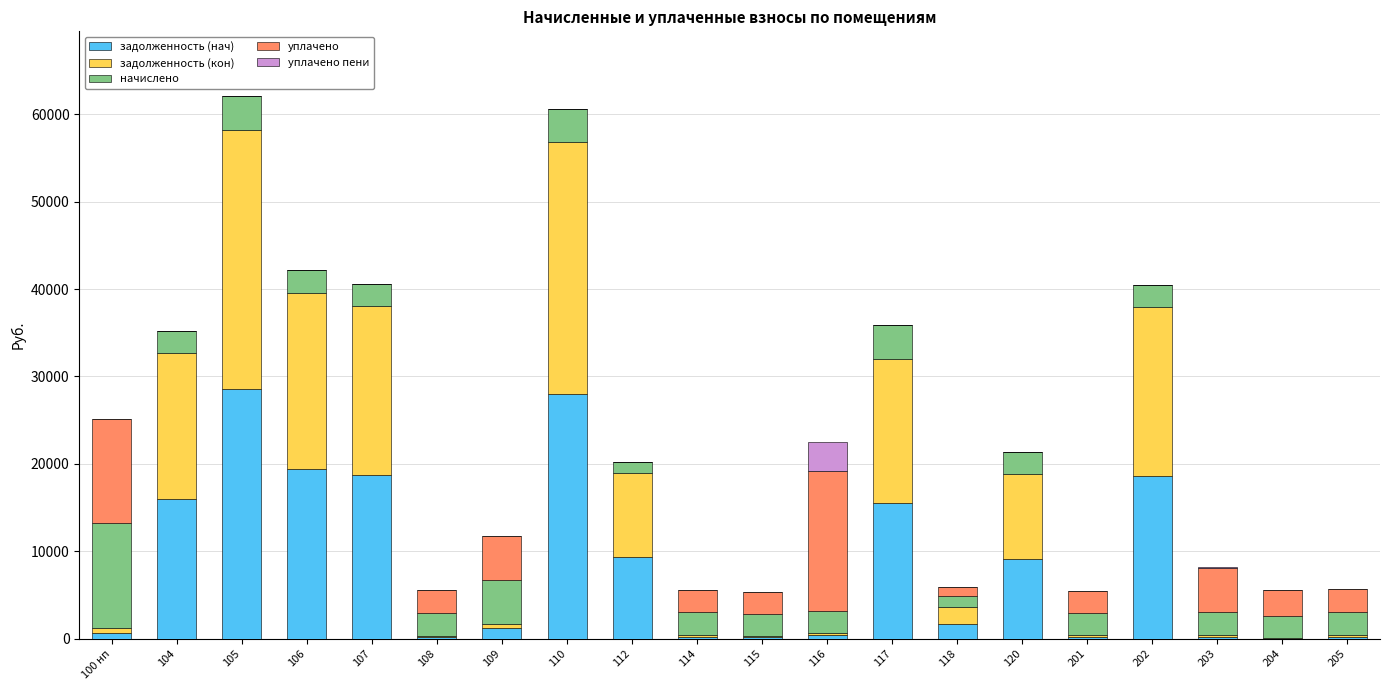

What is the total value across all series at 117?

35926.7